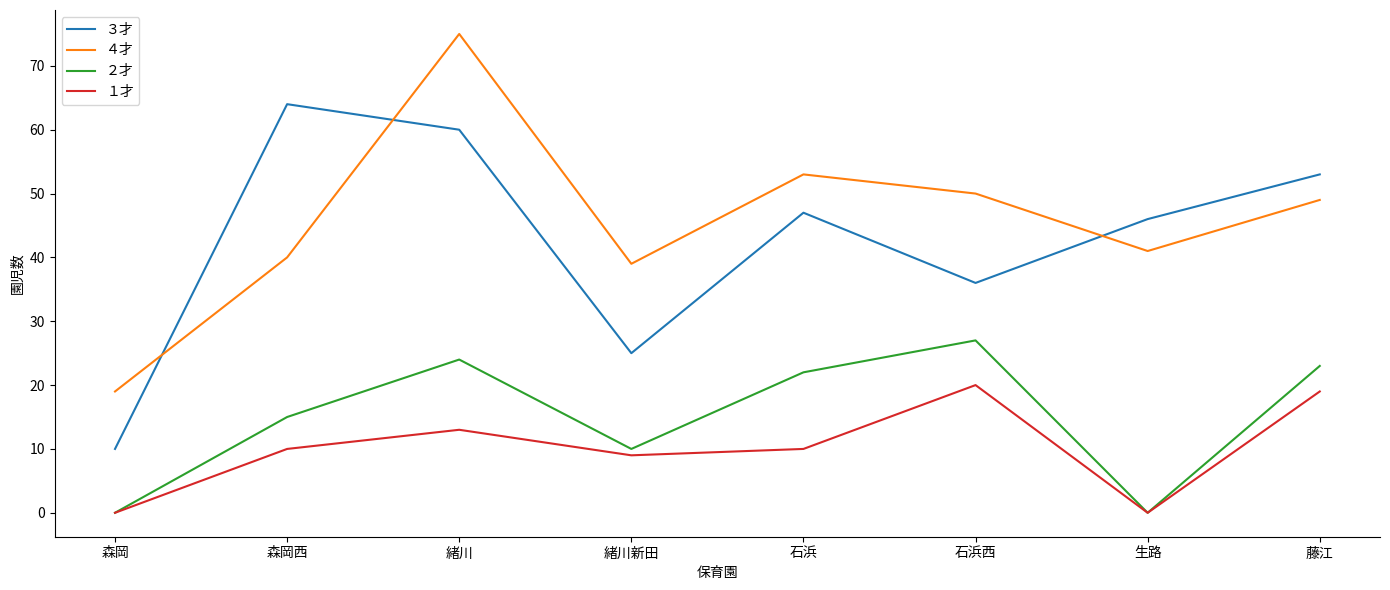

Which series changed the most between 緒川 and 石浜?

４才